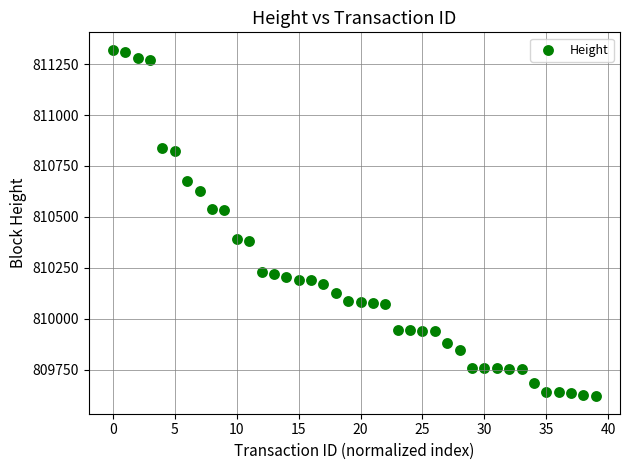

What is the range of Y values (max minus min)?

1702